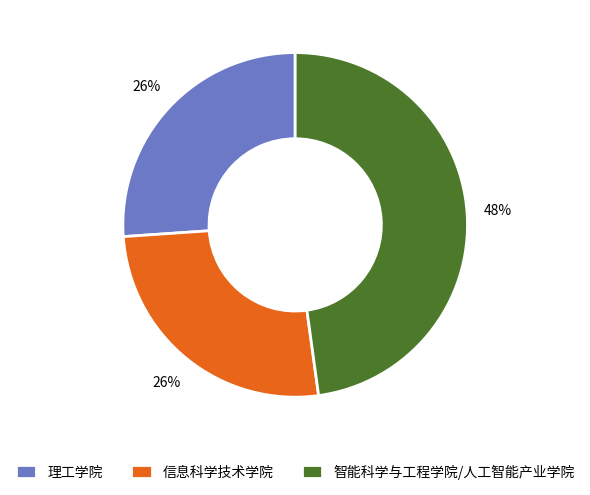

Is there a majority slice in this chart?

No